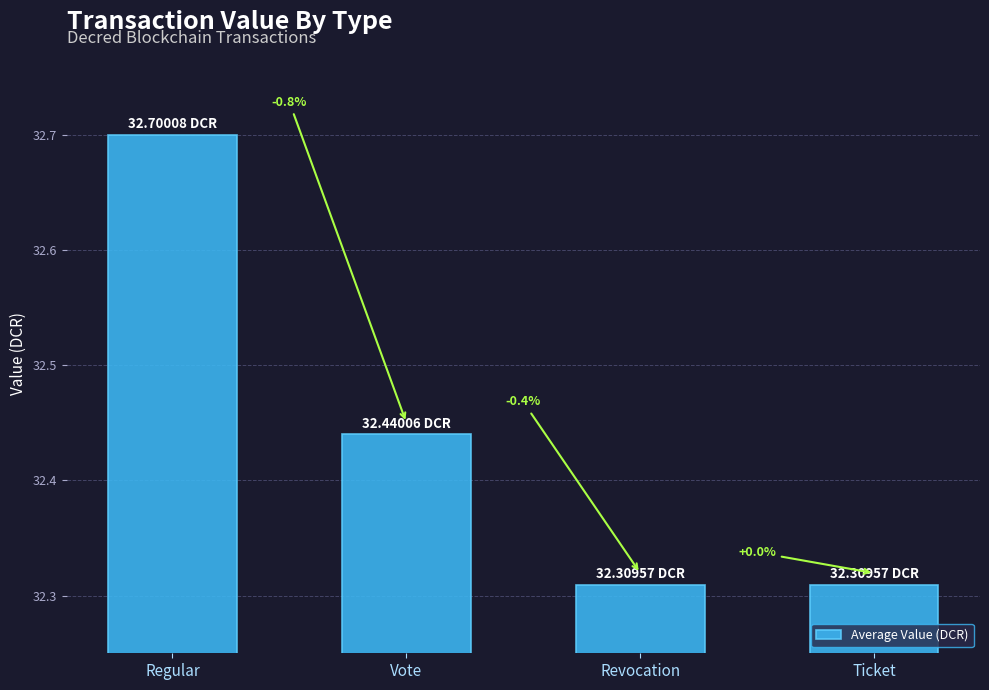

What is the label of the 2nd bar from the right?

Revocation